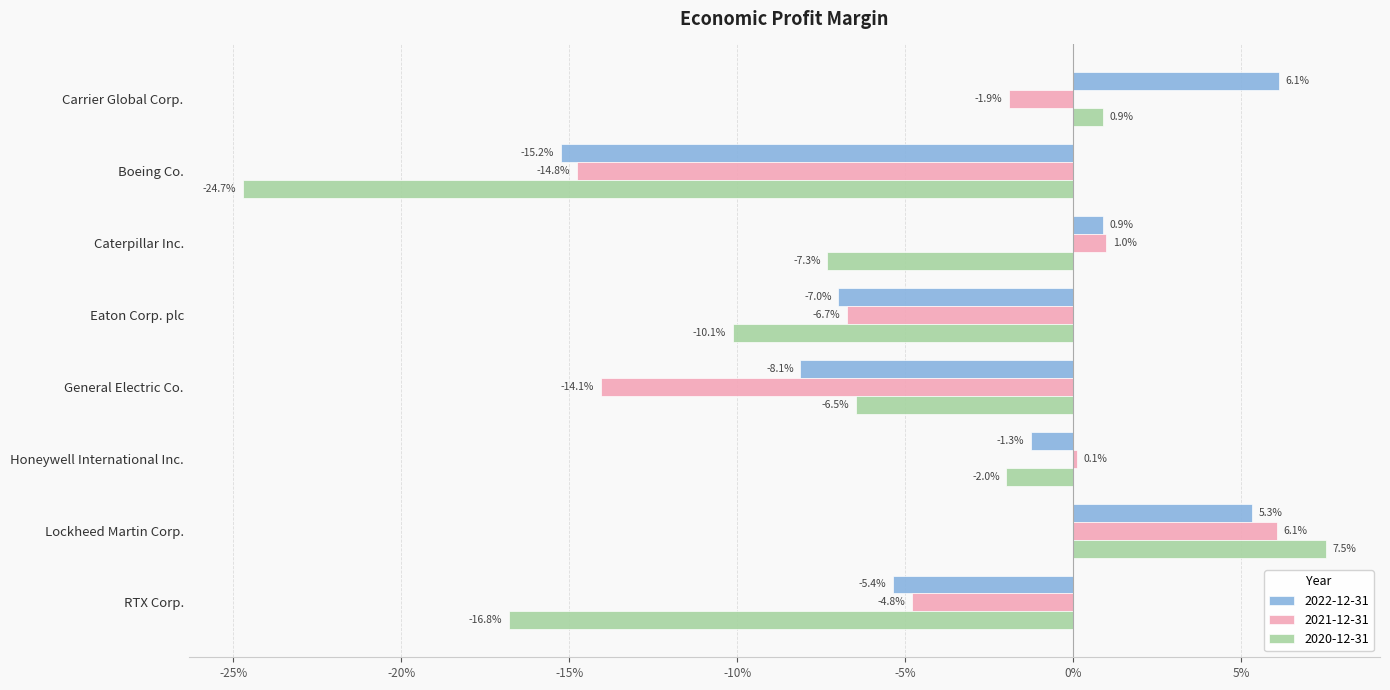

What are all the series names shown in the legend?

2022-12-31, 2021-12-31, 2020-12-31